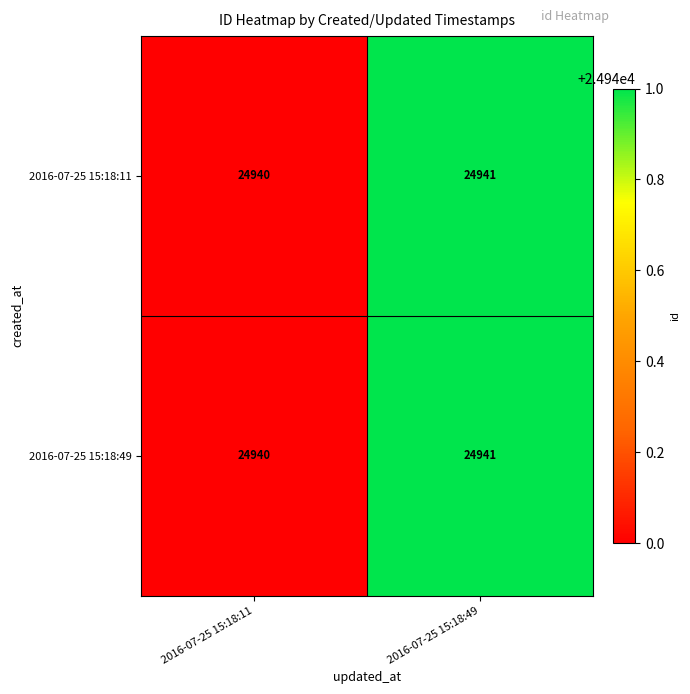

How many data points does each series have?

2